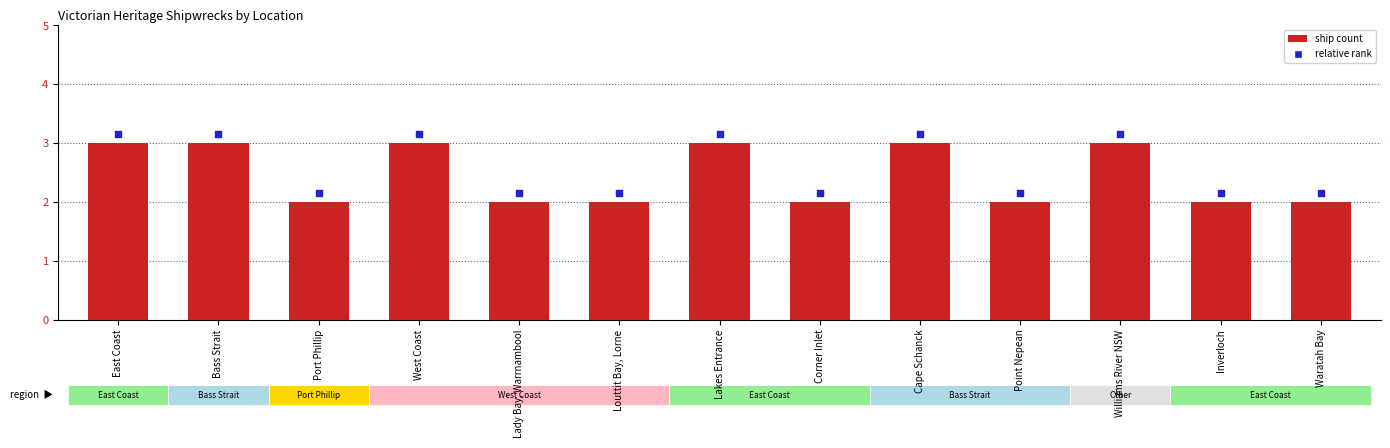

What is the total value across all series at Lakes Entrance?

6.2